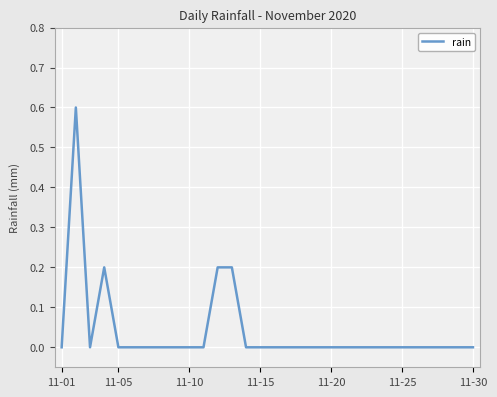

What is the difference between the maximum and minimum values?

0.6